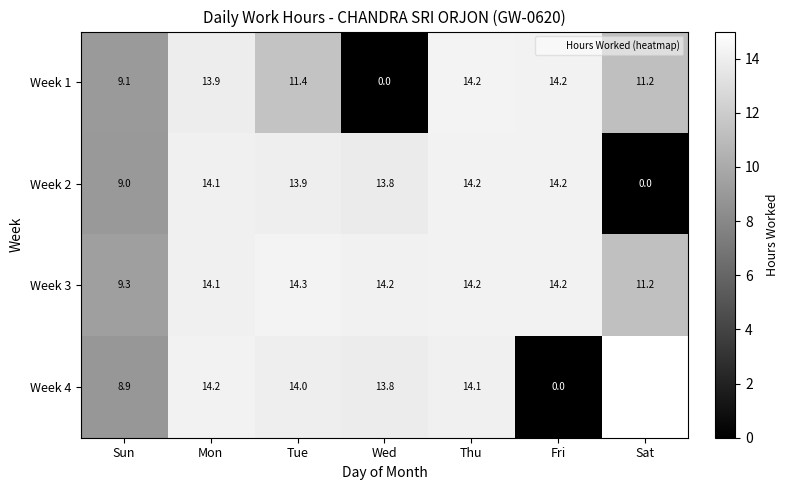

What is the difference between the maximum and minimum values in the Week 3 series?

4.9